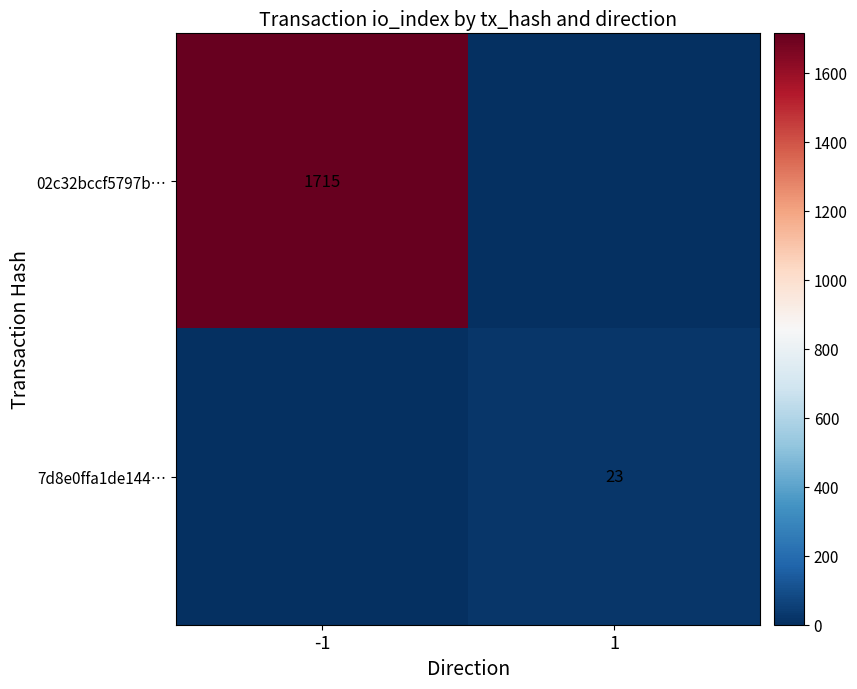

Is it true that 02c32bccf5797b… equals 612 at -1?

False